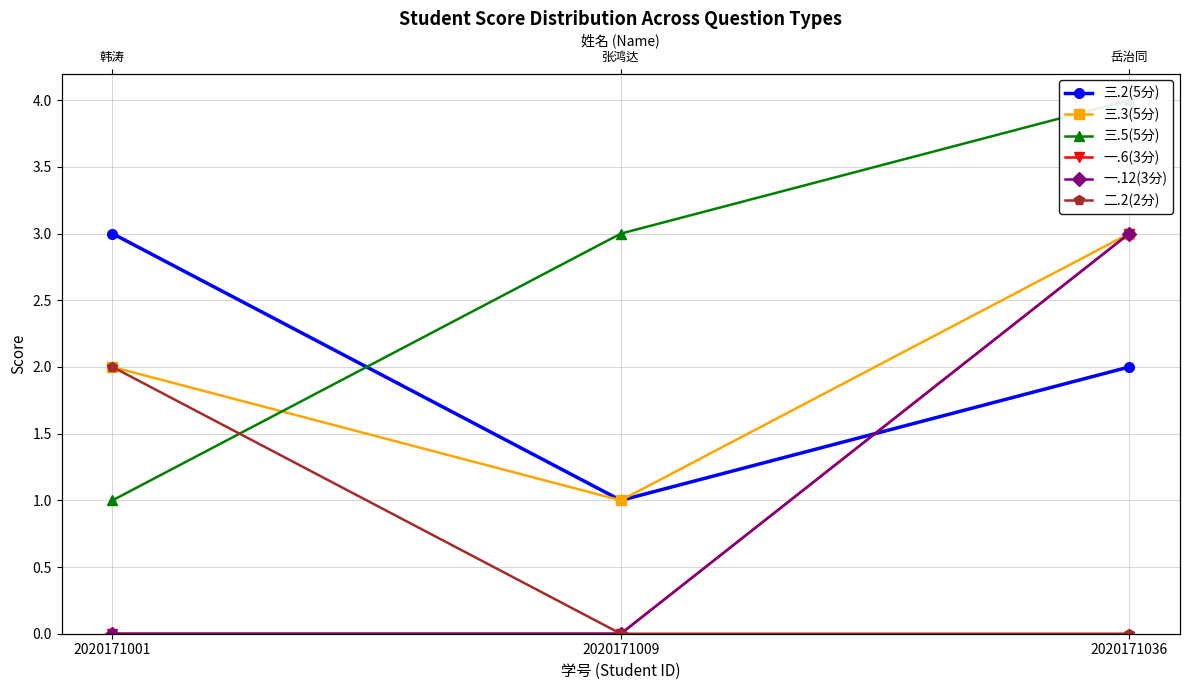

Where is 一.12(3分) nearest to the value 1?

2020171001